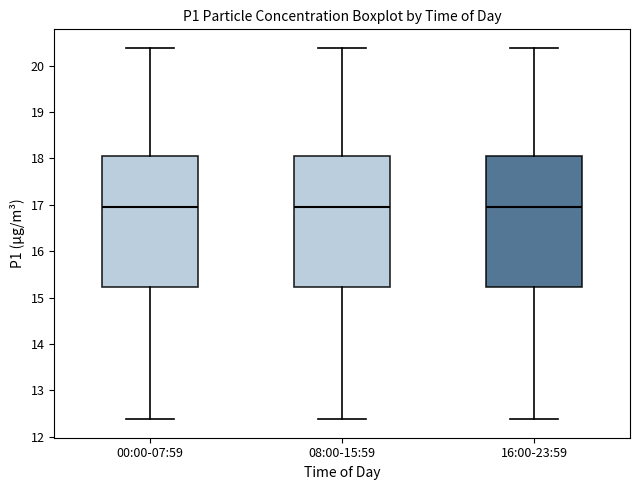

Reading left to right, read every box against the y-axis: the position of its median line, the range the box covers, and the ends of its whiskers. The values are not printed on the chart, so give them approximately, as read against the axis.

00:00-07:59: median 16.9, box 15.2 to 18.1, whiskers 12.4 to 20.4
08:00-15:59: median 16.9, box 15.2 to 18.1, whiskers 12.4 to 20.4
16:00-23:59: median 16.9, box 15.2 to 18.1, whiskers 12.4 to 20.4